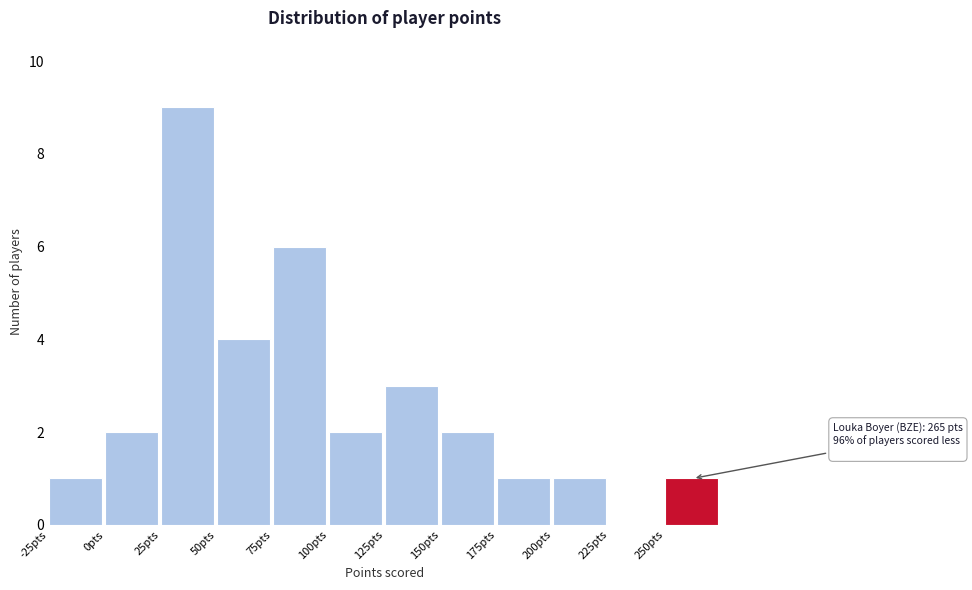

Which range on the x-axis has the tallest bar?

25 to 50